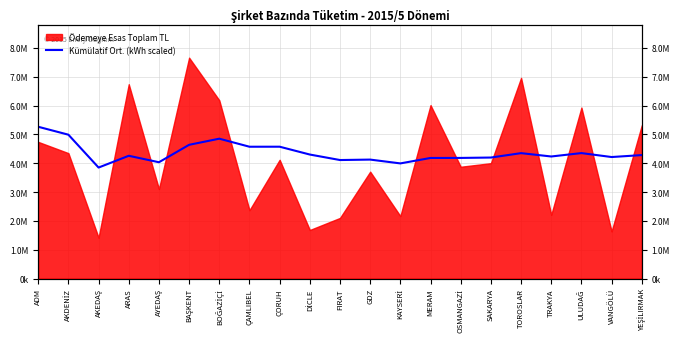

The value at ULUDAĞ is 4351816.8. True or false?

True